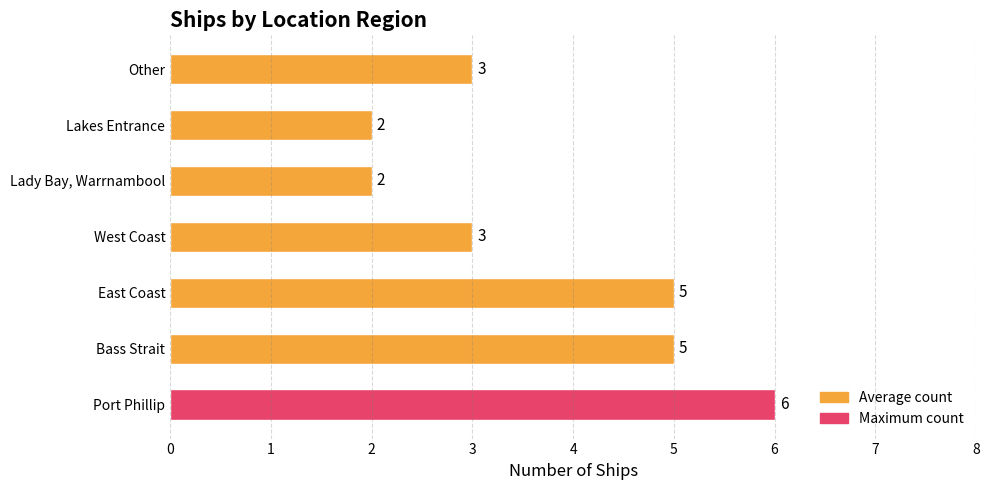

The value at Lakes Entrance is 2. True or false?

True